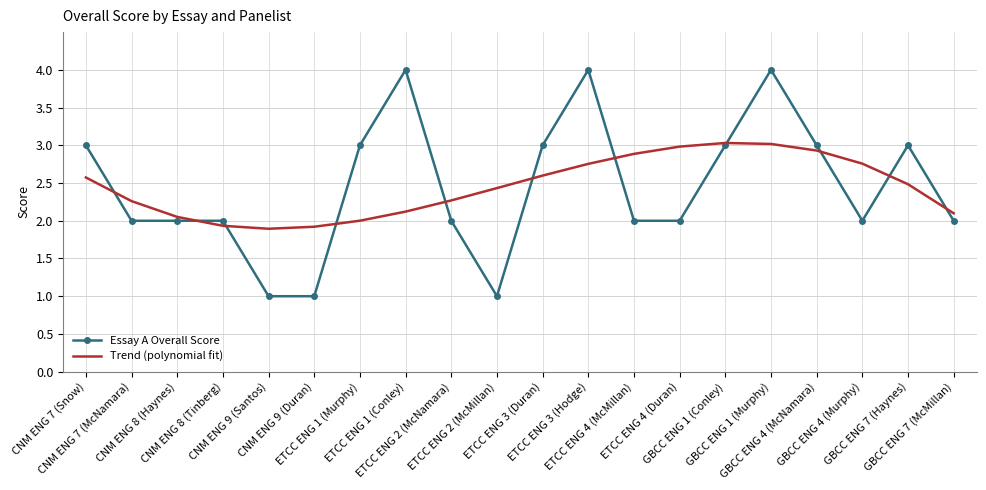

How many interior local peaks does the Trend (polynomial fit) series have?

1